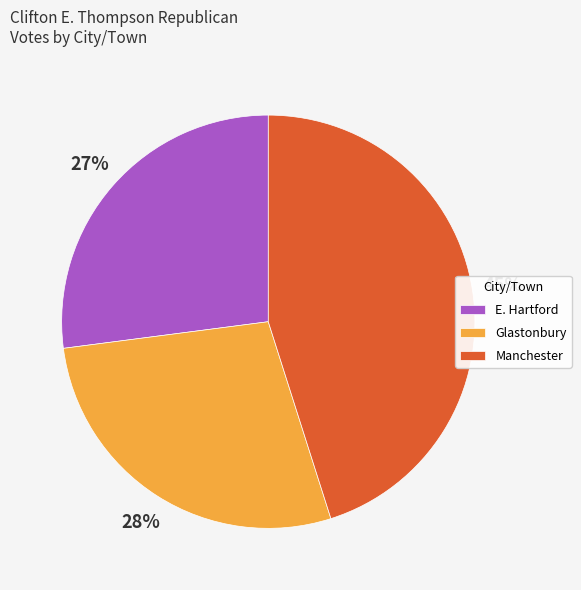

The E. Hartford slice represents 27% of the pie. True or false?

True